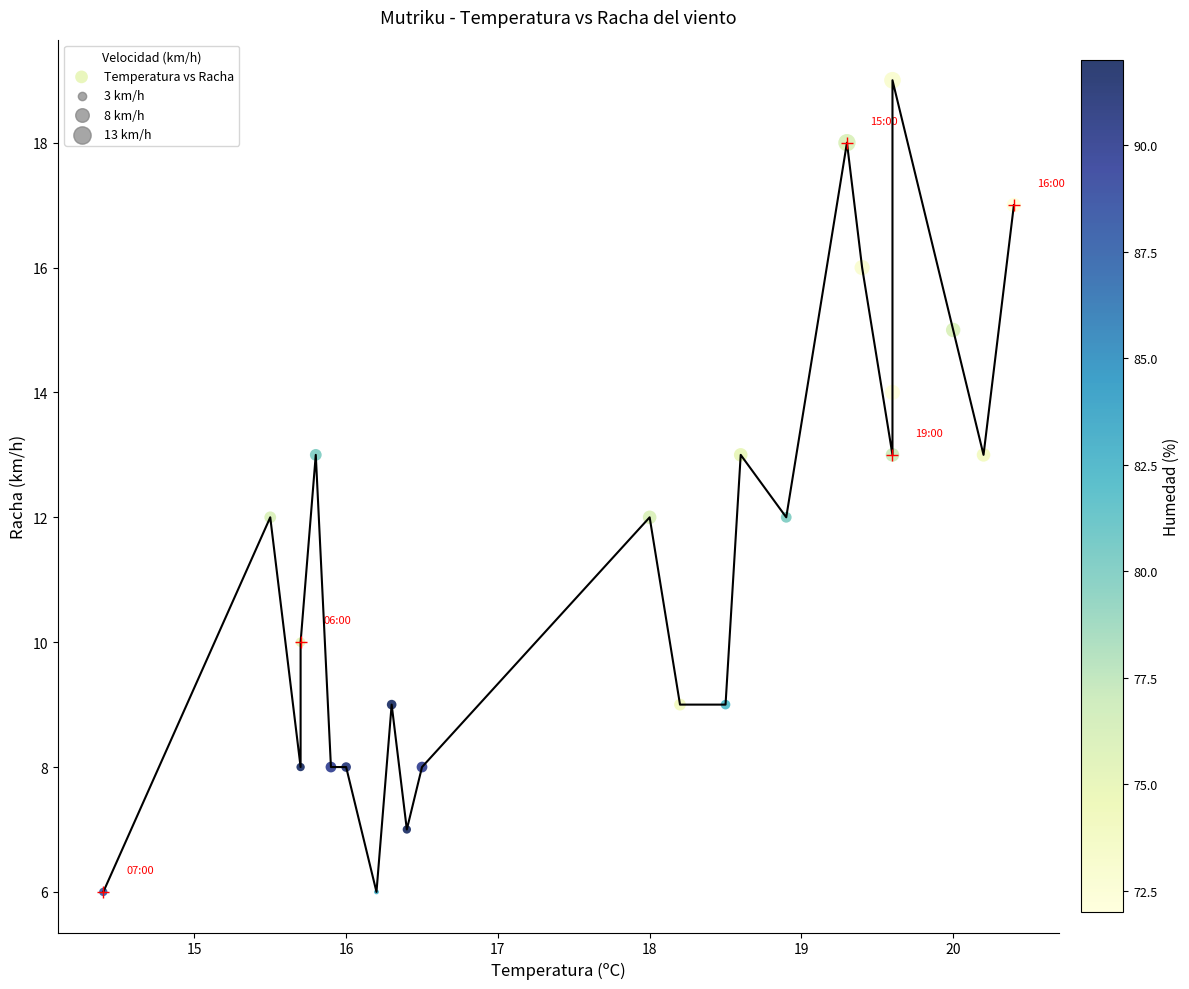

What is the range of Y values (max minus min)?

13